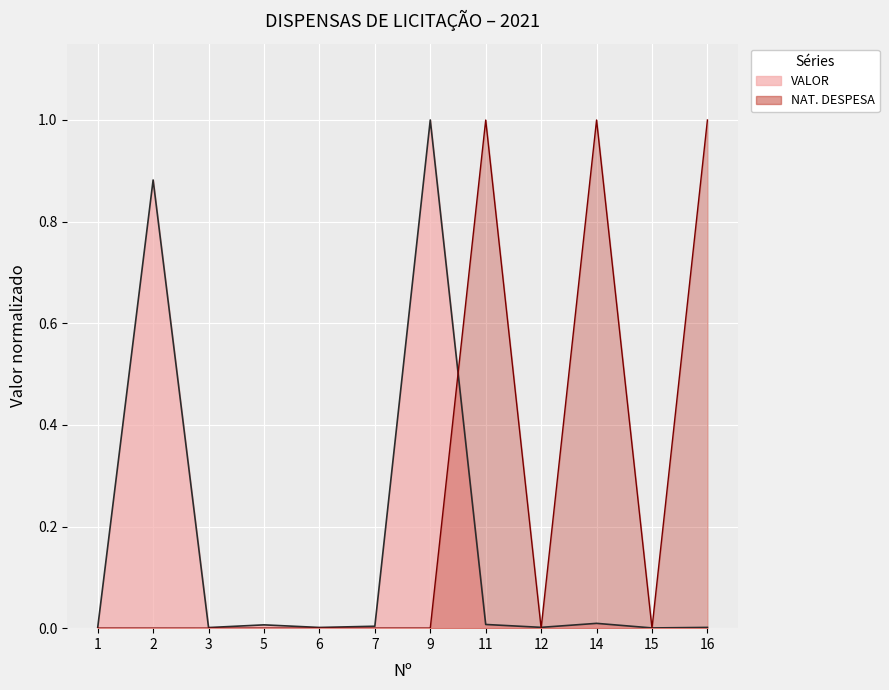

What is the difference between the maximum and second lowest values in the NAT. DESPESA series?

1.0